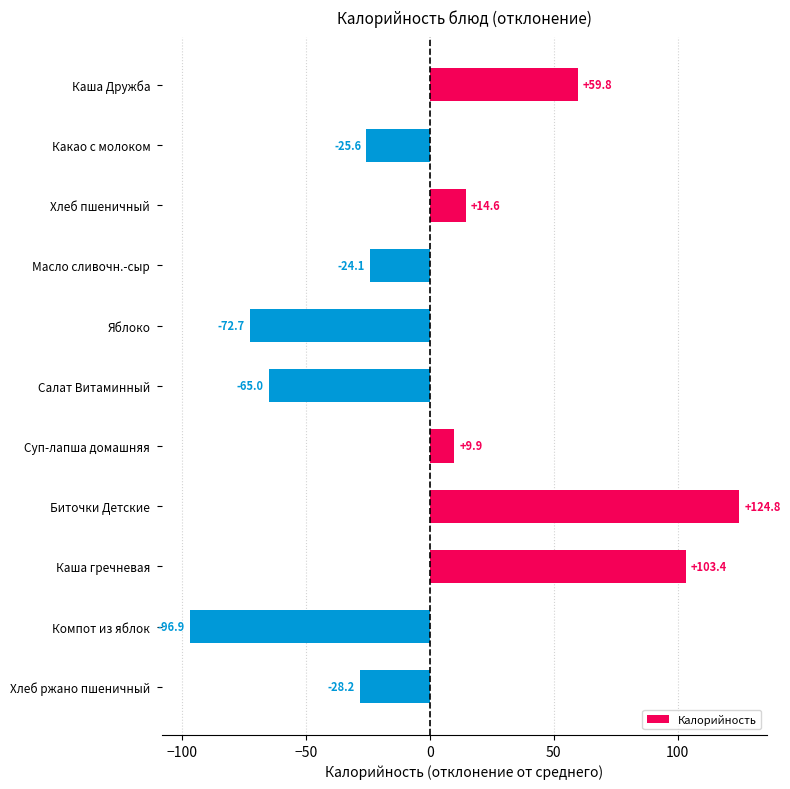

Which label corresponds to the smallest value in the chart?

Компот из яблок